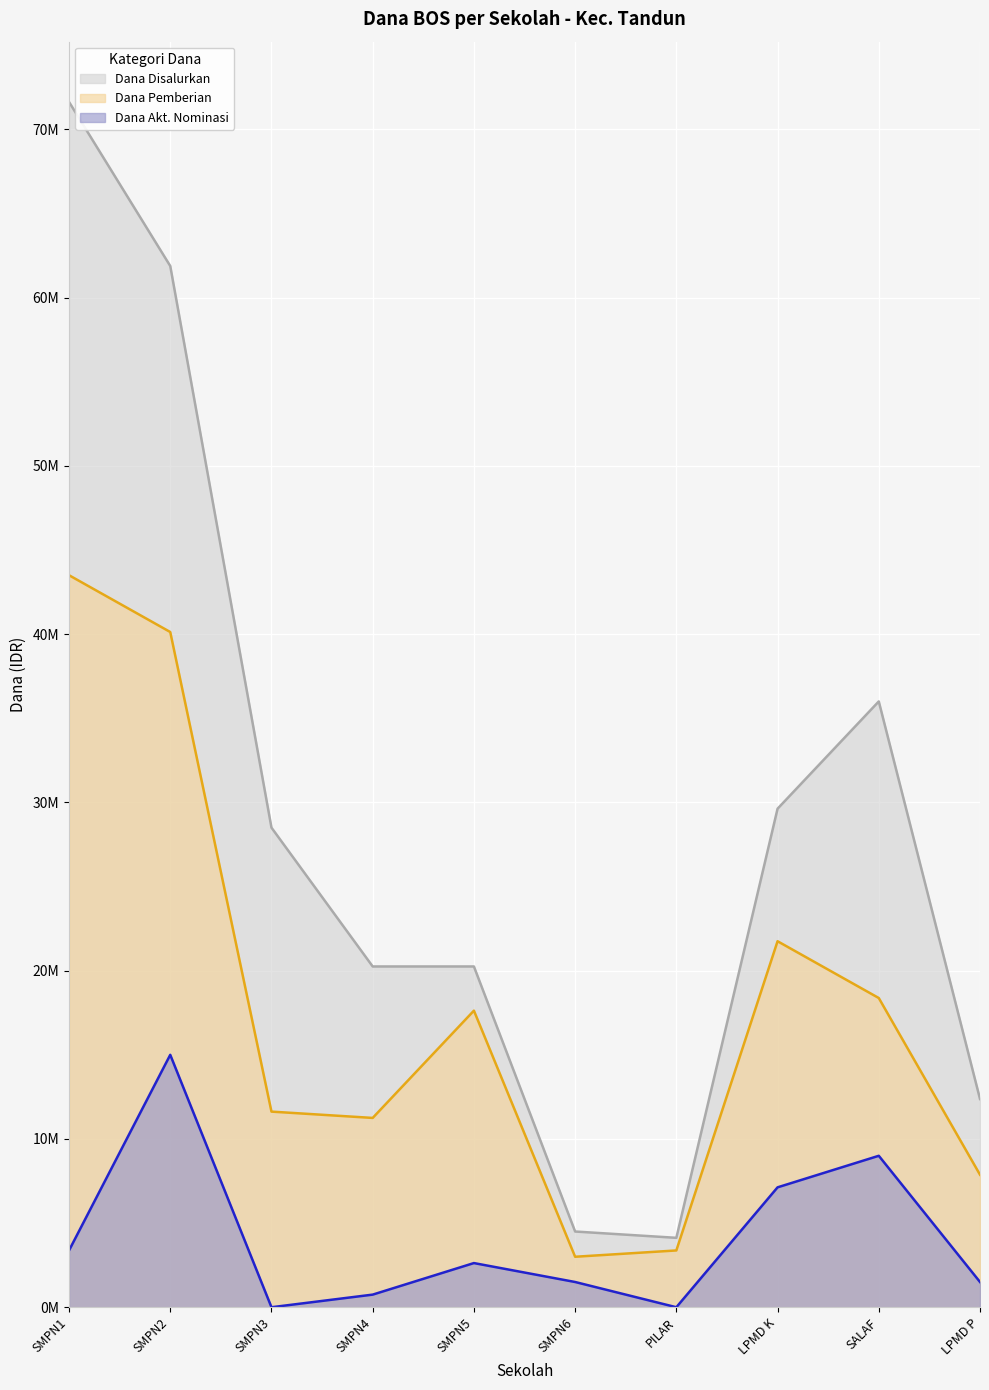

What is the total value across all series at SMPN6?

9000000